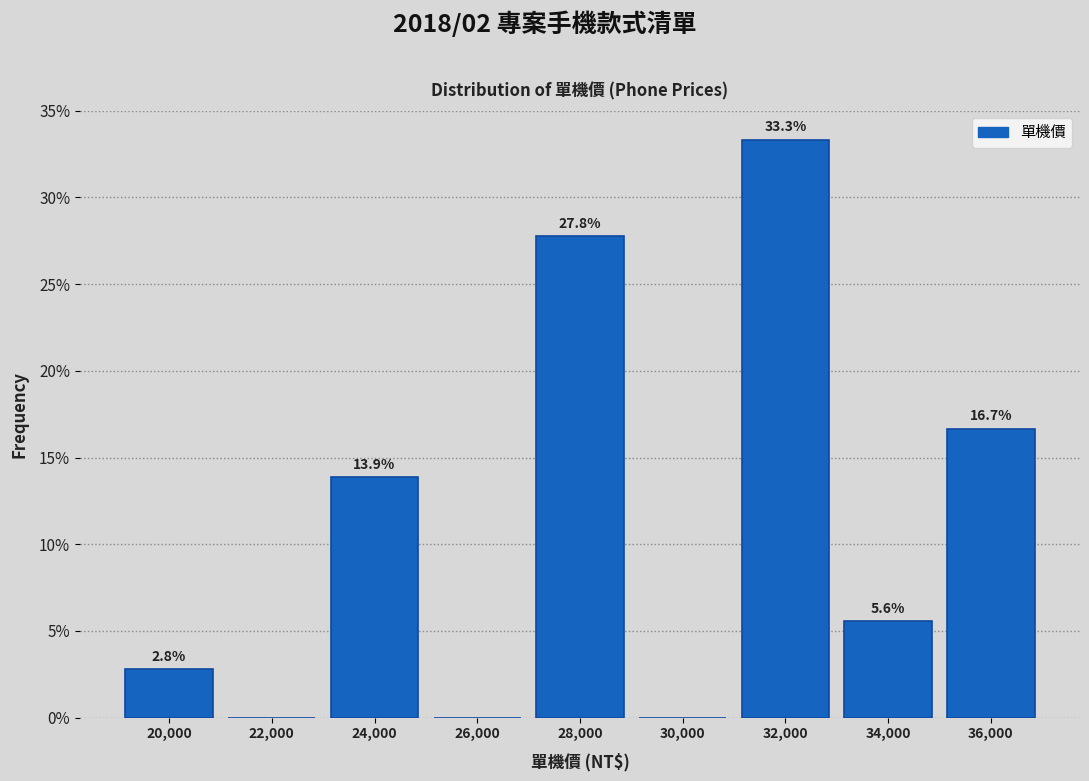

Over which range of the x-axis is the bar tallest?

31000 to 33000